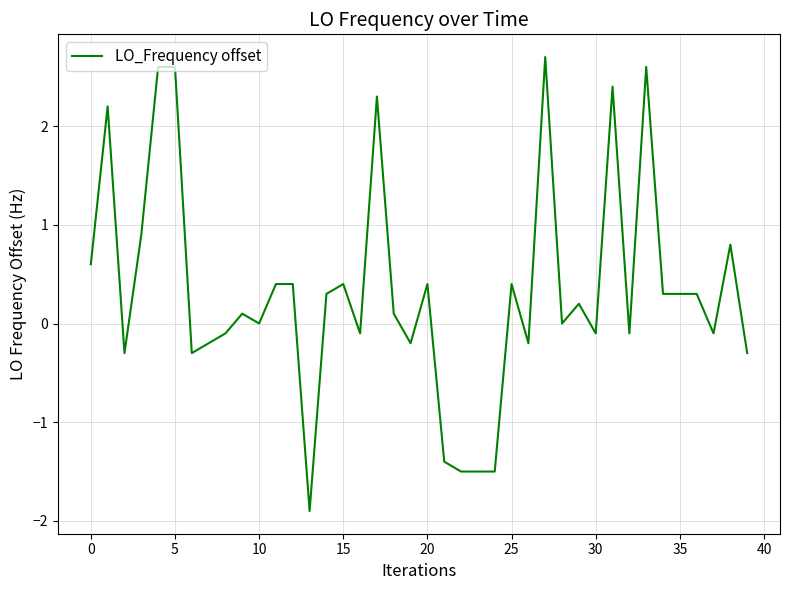

Reading left to right, what are all the values shown in this chart?

0.6	2.2	-0.3	0.9	2.6	2.6	-0.3	-0.2	-0.1	0.1	0.0	0.4	0.4	-1.9	0.3	0.4	-0.1	2.3	0.1	-0.2	0.4	-1.4	-1.5	-1.5	-1.5	0.4	-0.2	2.7	0.0	0.2	-0.1	2.4	-0.1	2.6	0.3	0.3	0.3	-0.1	0.8	-0.3